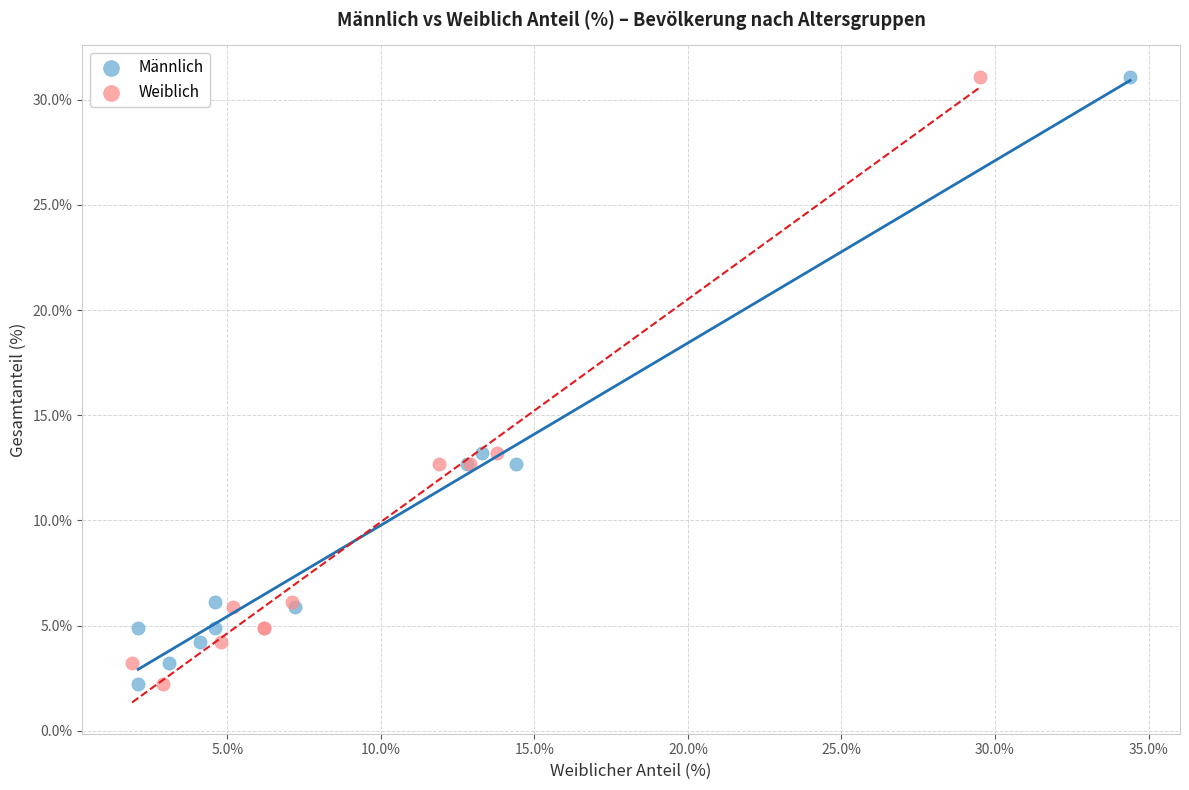

What are all the series names shown in the legend?

Männlich, Weiblich